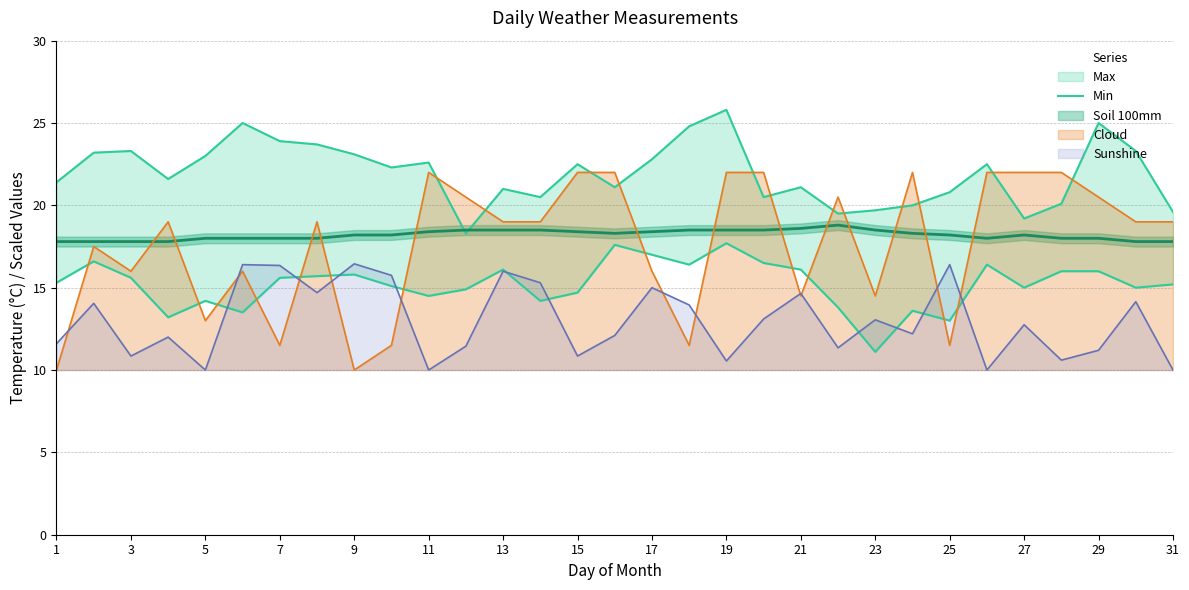

The Cloud series shows 5.2 at 9. True or false?

False